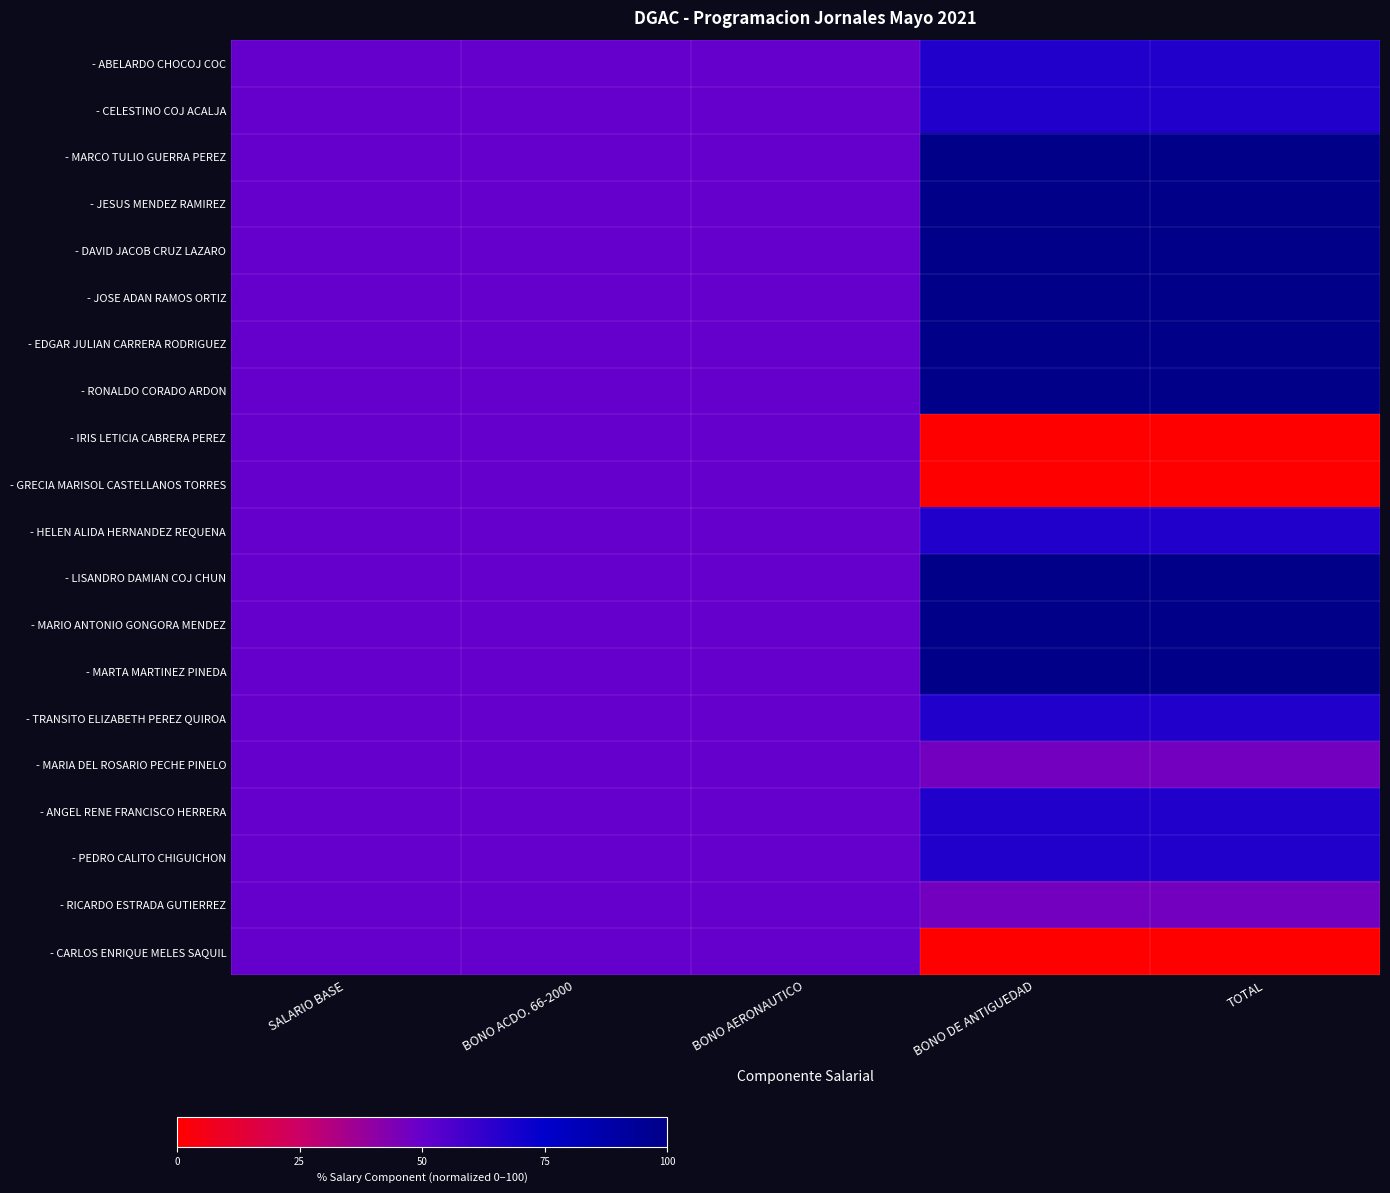

At which category is the sum across all series the highest?

BONO DE ANTIGUEDAD